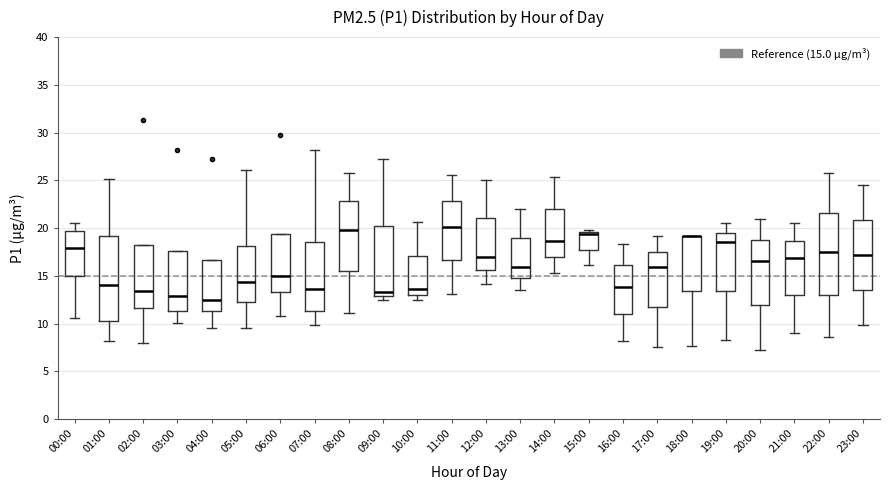

Where is the lower edge of the box for 14:00 on the y-axis? The values are not printed on the chart, so give them approximately, as read against the axis.

17.0